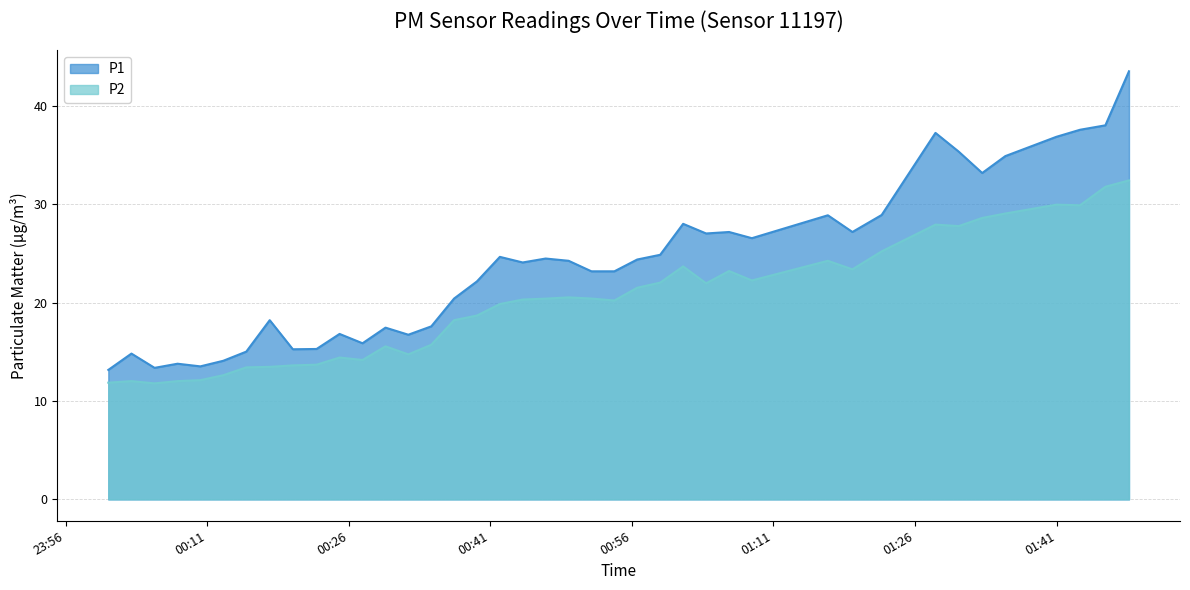

The P1 series shows 24.7 at 2023-05-16T00:42:01. True or false?

True